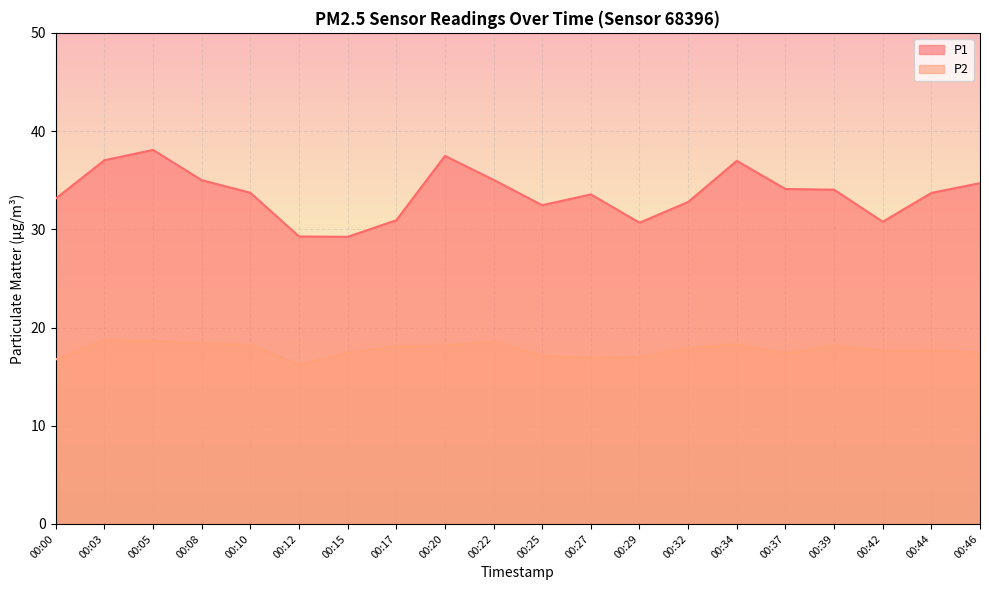

True or false: P2 has more than 0 points higher than both neighbors.

True